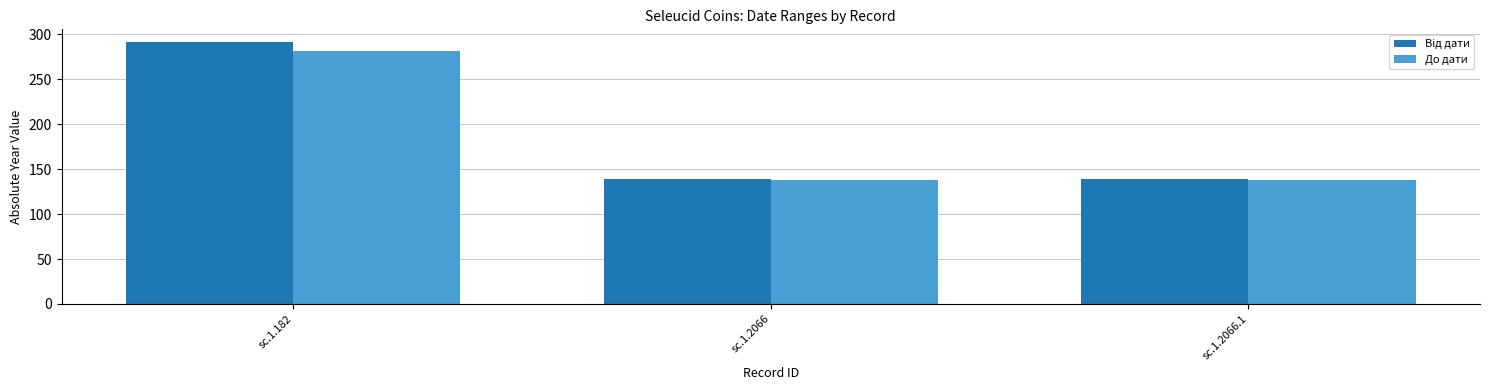

What is the average value of the До дати series?

186